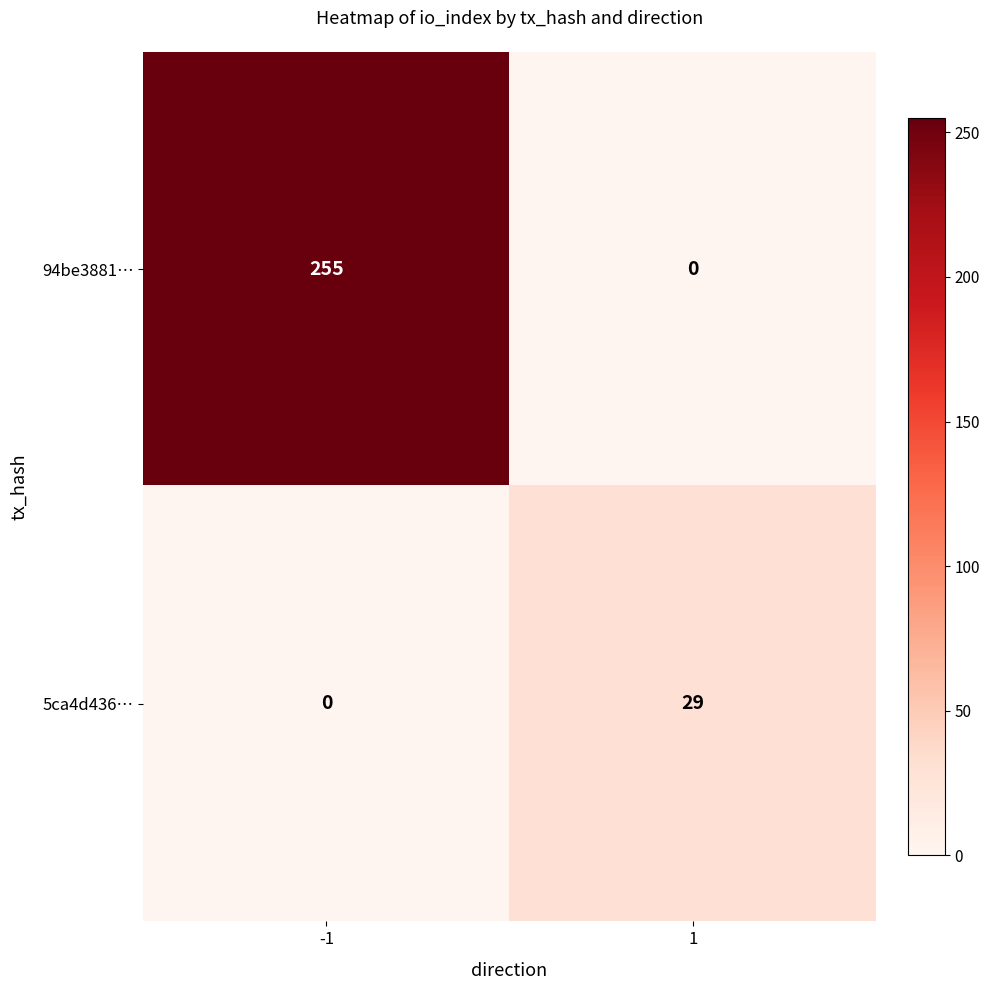

Which series changed the most between -1 and 1?

94be3881…